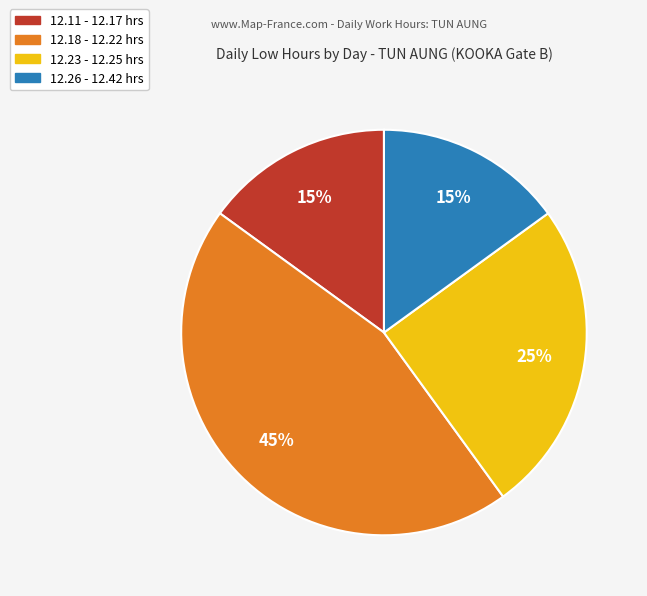

Do 12.11 - 12.17 hrs and 12.23 - 12.25 hrs together represent more than half of the pie?

No